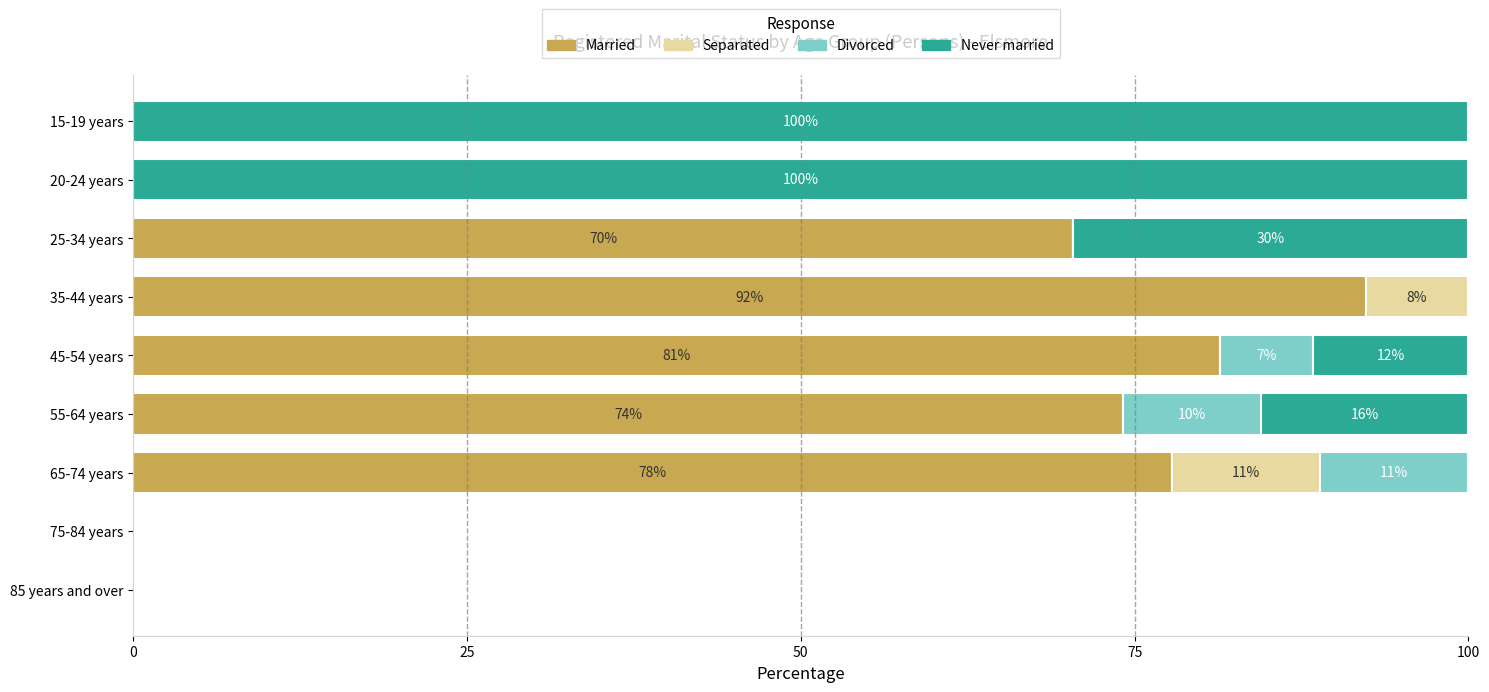

The Married series shows 106.3 at 55-64 years. True or false?

False